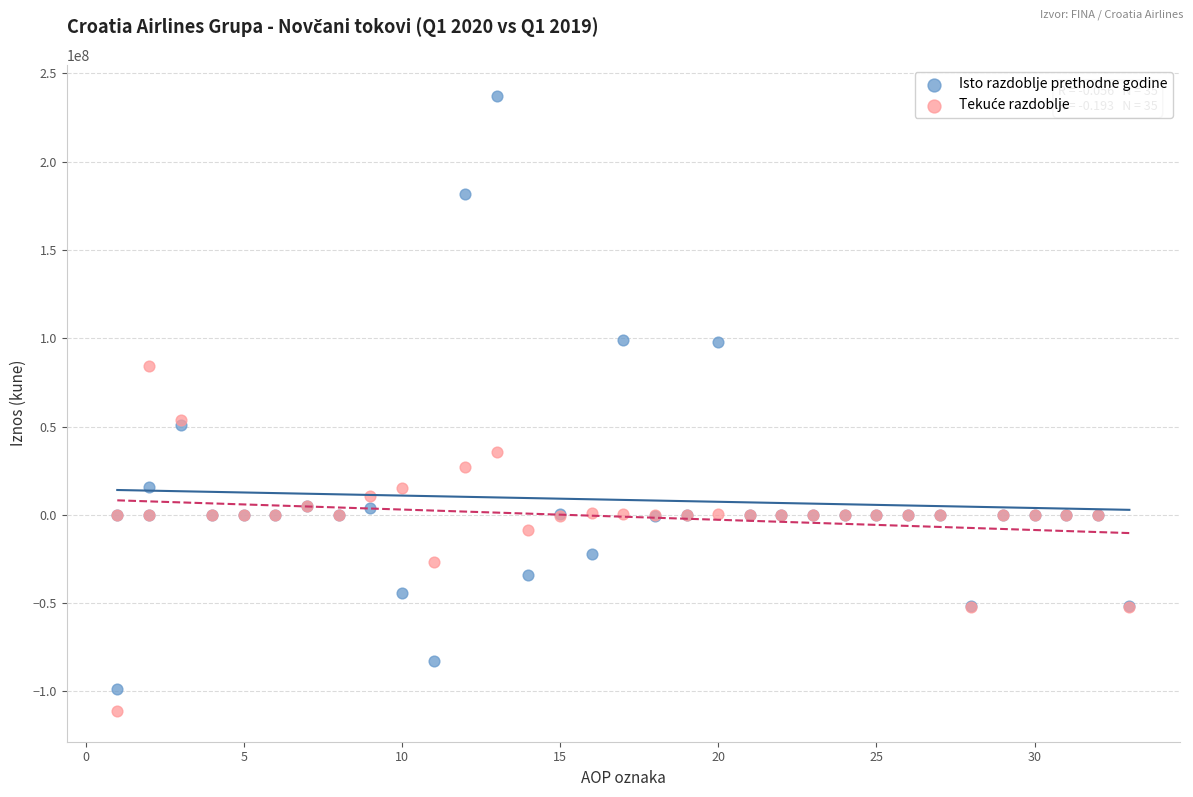

Which series contains the highest Y value?

Isto razdoblje prethodne godine